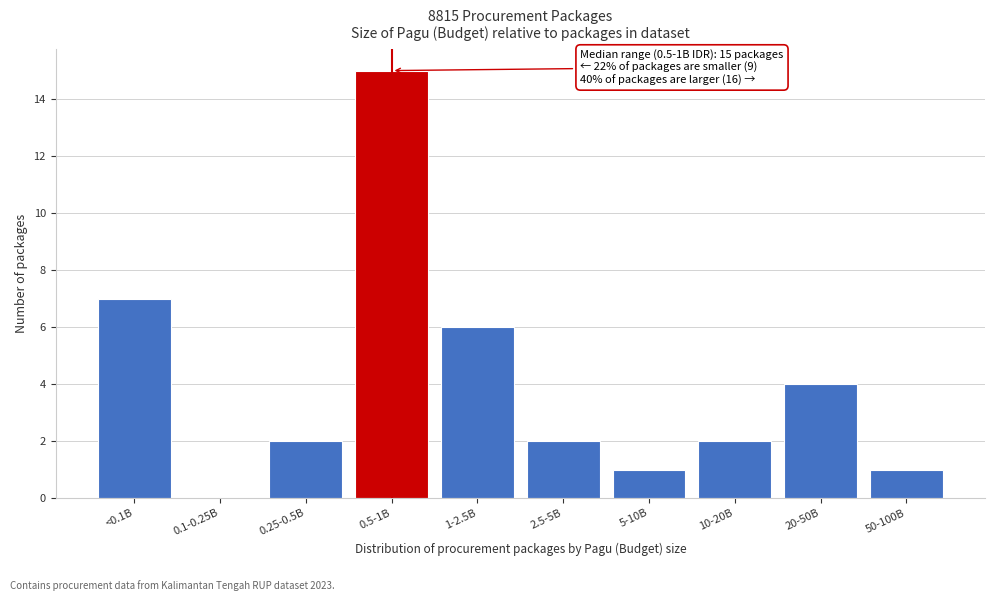

Reading right to left, transcribe all the data shown in this chart.

50-100B=1	20-50B=4	10-20B=2	5-10B=1	2.5-5B=2	1-2.5B=6	0.5-1B=15	0.25-0.5B=2	0.1-0.25B=0	<0.1B=7